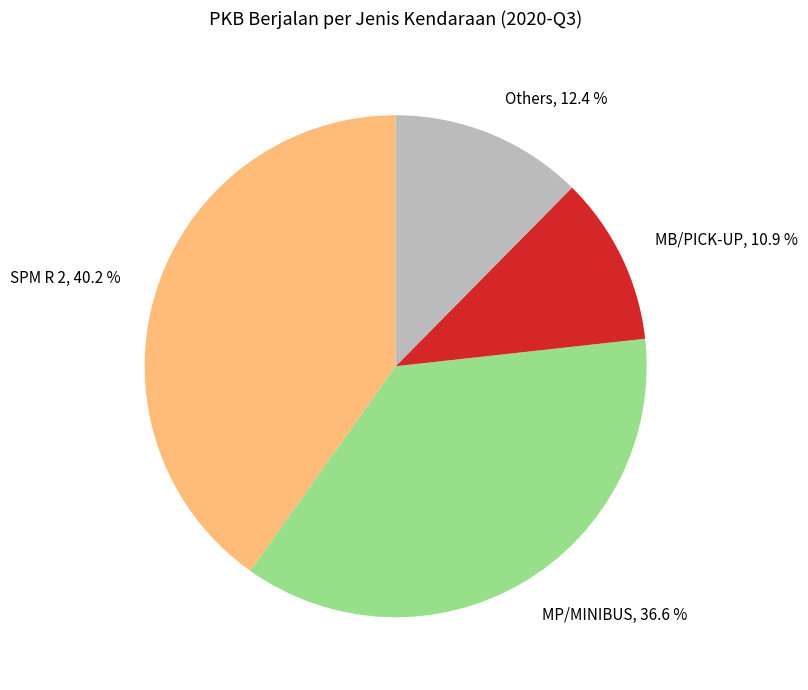

Approximately how many times larger is the value at MB/PICK-UP compared to SPM R 2?

0.3